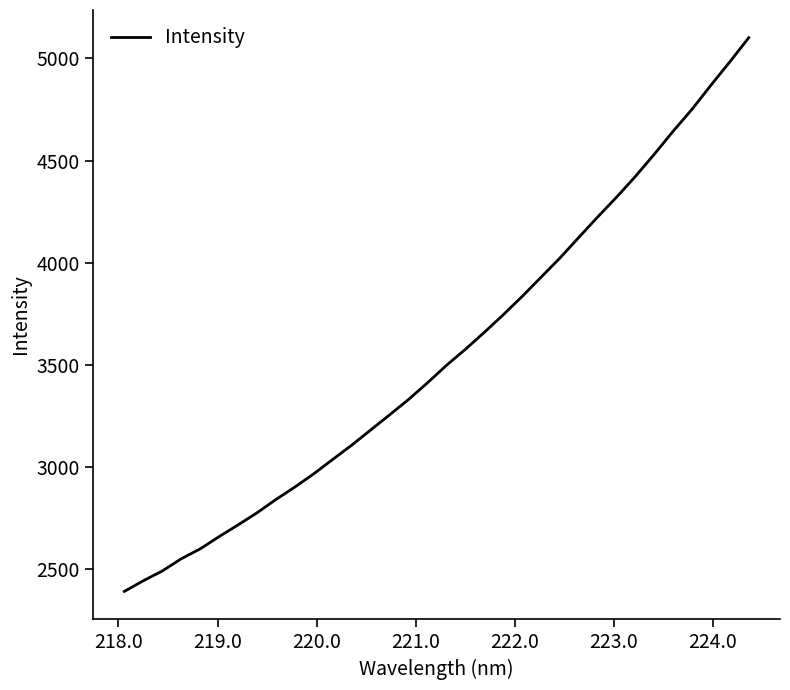

What is the smallest value displayed?

2392.8